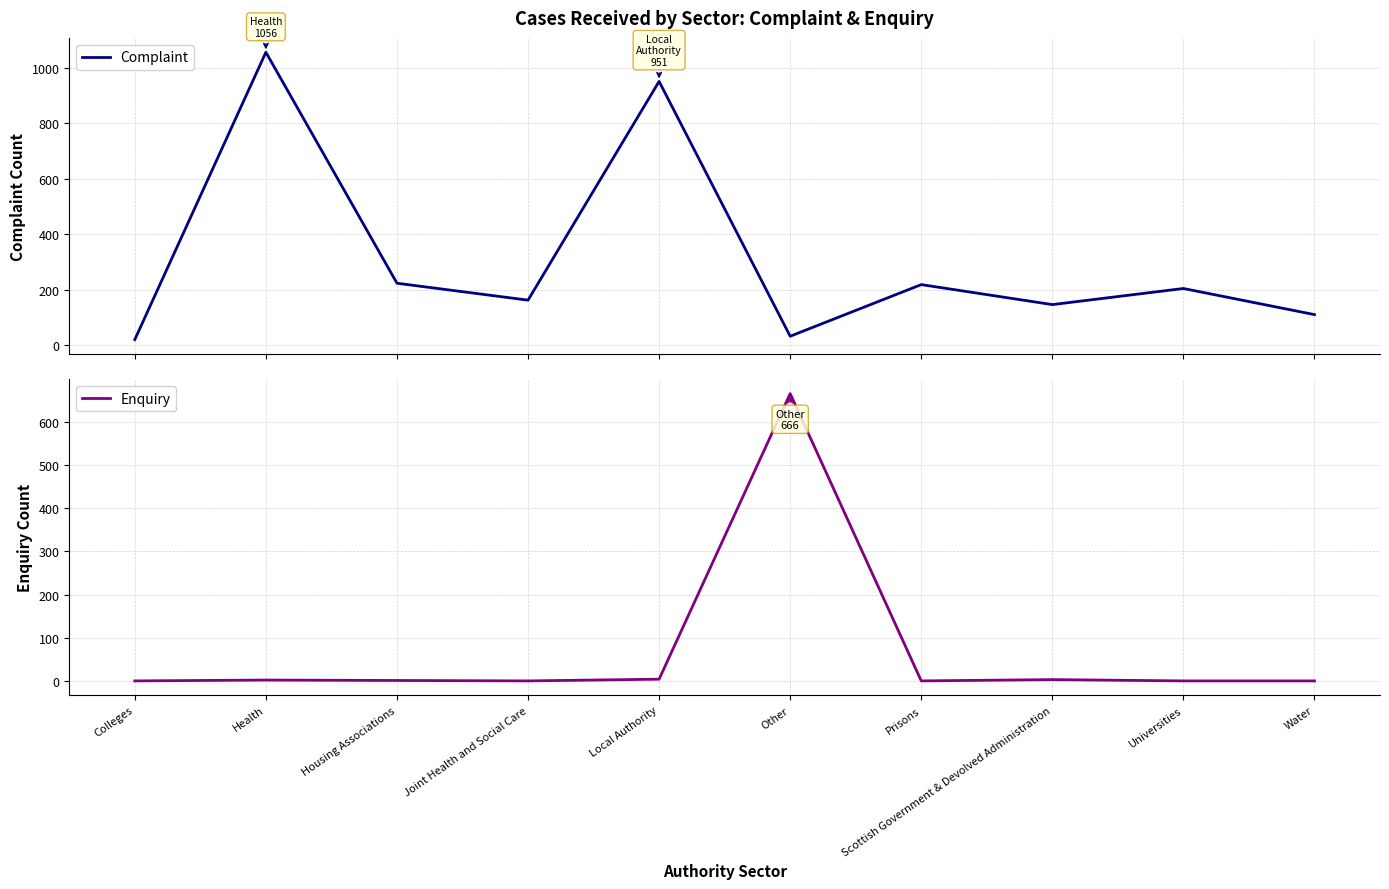

The Complaint series shows 102 at Universities. True or false?

False